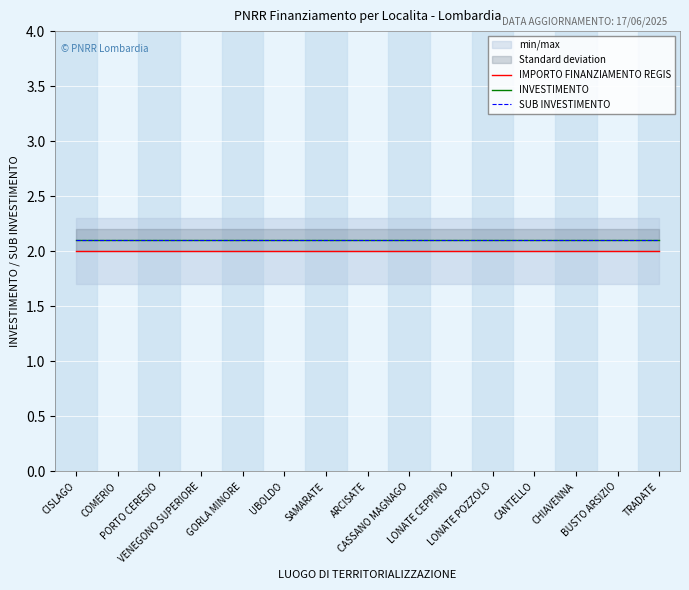

What is the smallest value displayed?

2.0